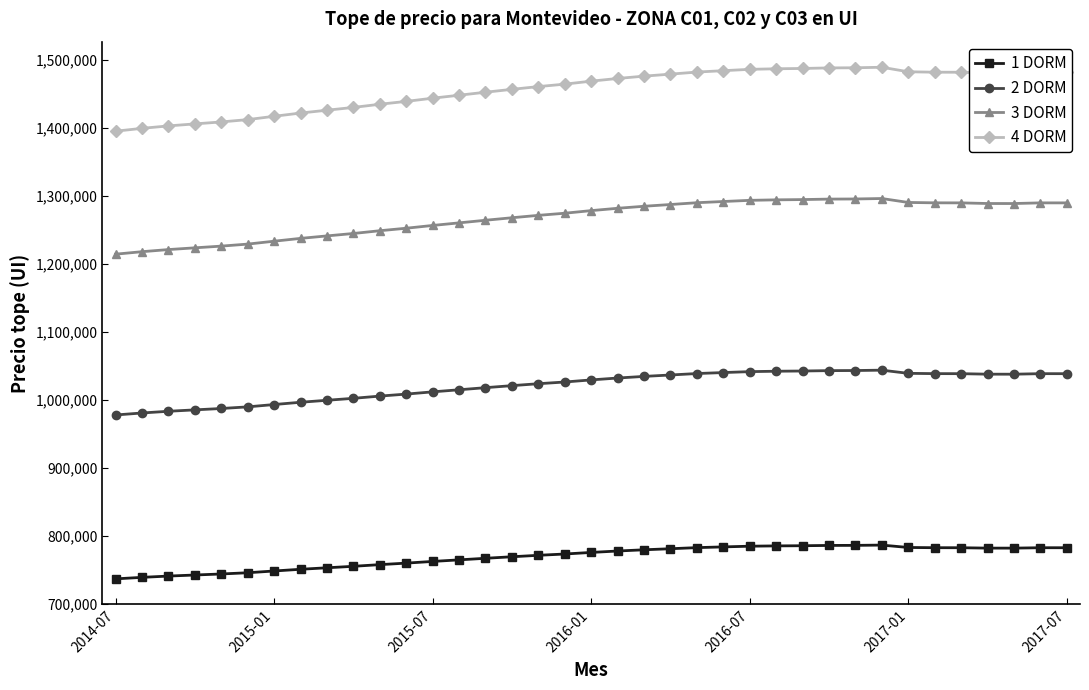

True or false: 2 DORM has more than 0 points higher than both neighbors.

True